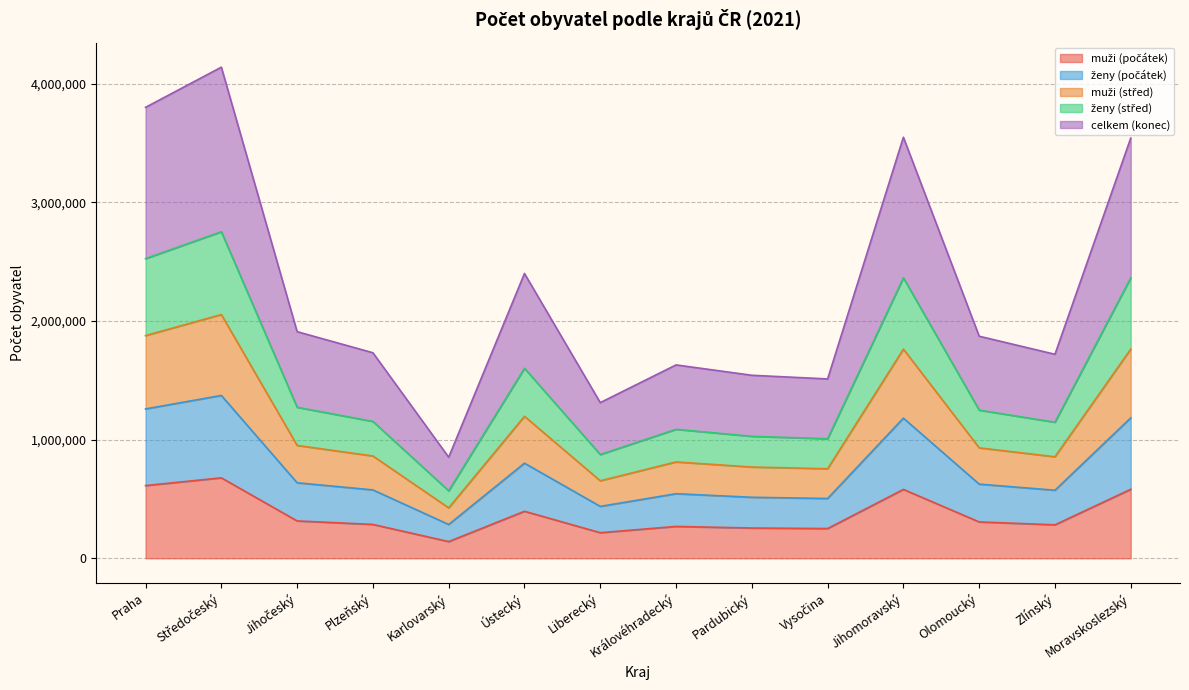

What is the maximum value for muži (střed)?

2053612